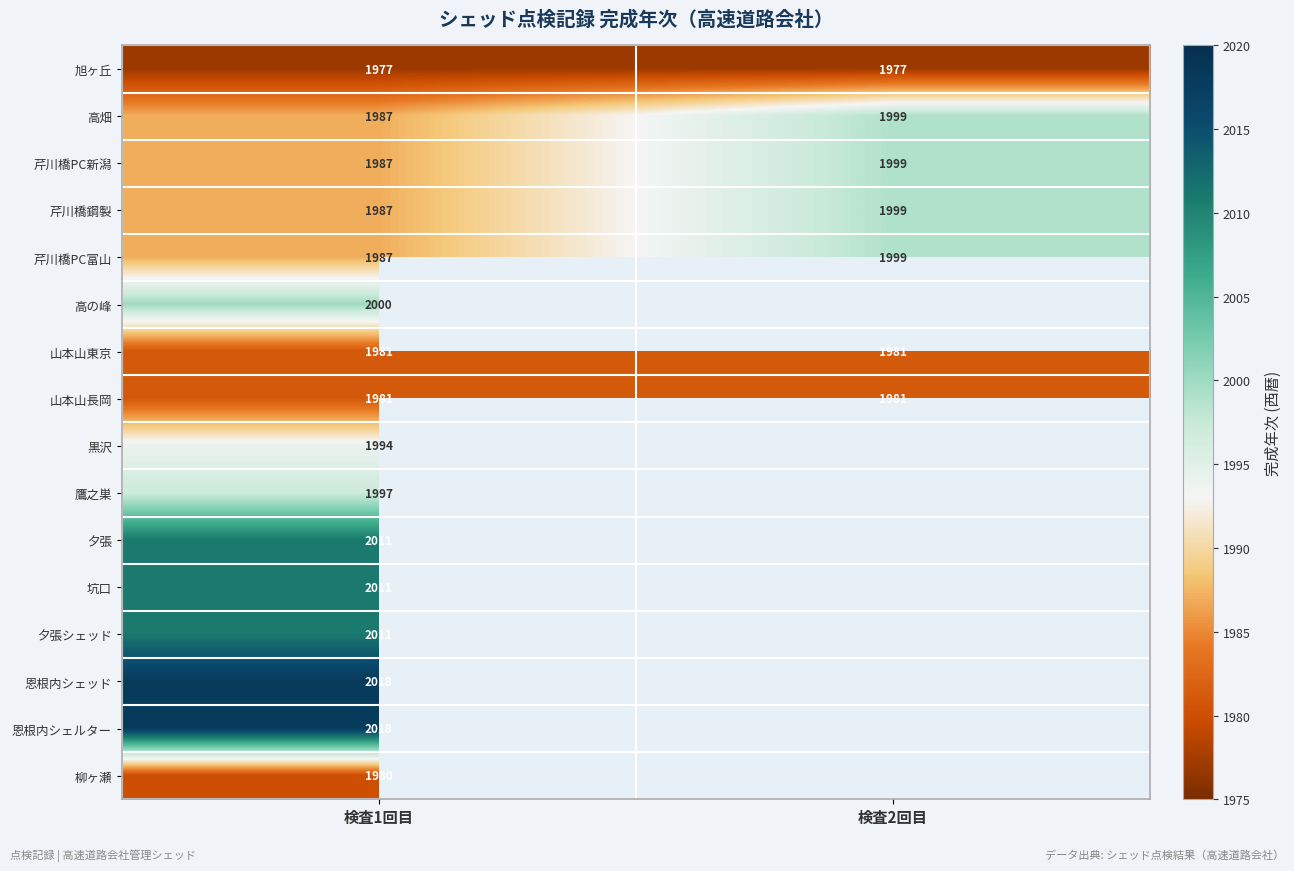

Is it true that 恩根内シェッド equals 1130 at 検査1回目?

False